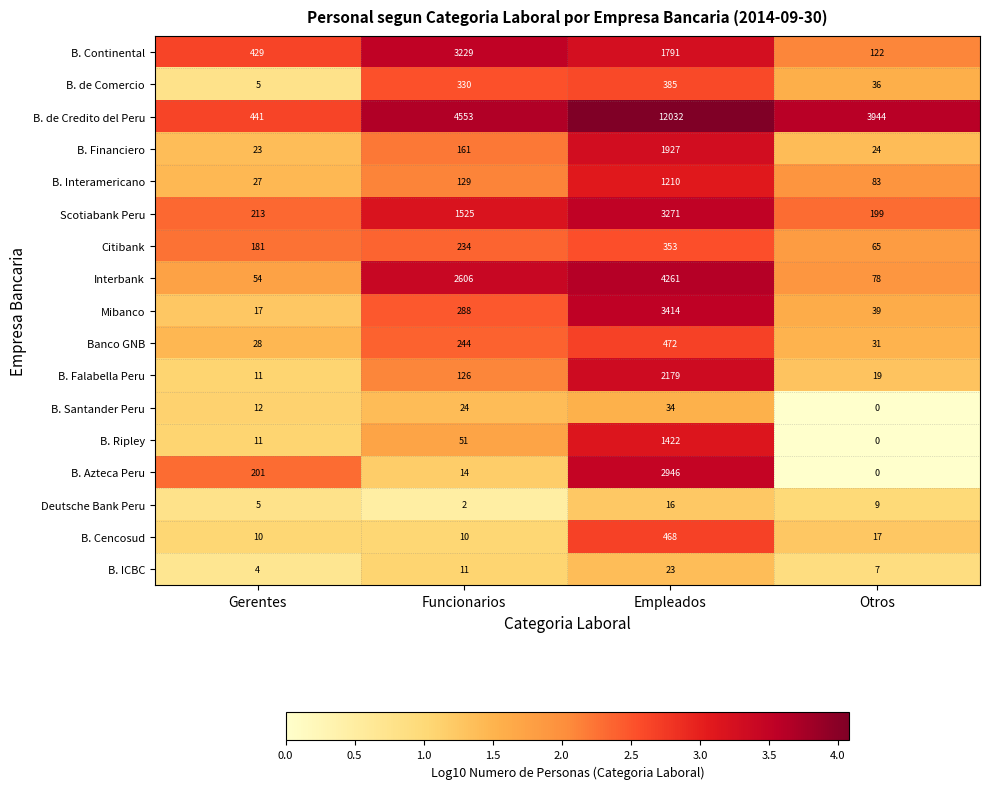

Which series has the largest total across all categories?

B. de Credito del Peru